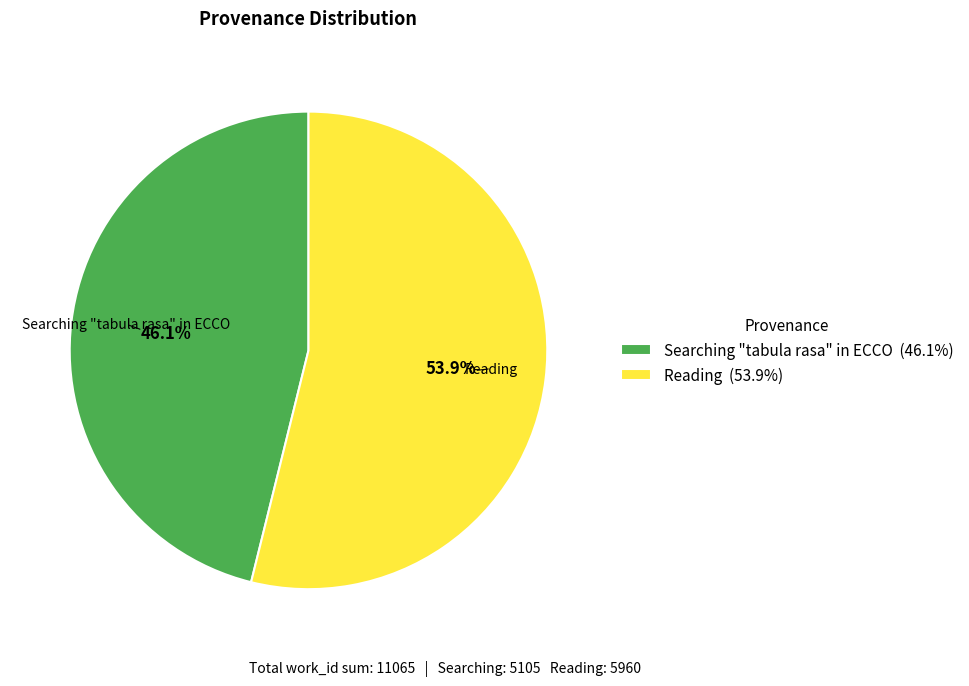

The Reading slice represents 54% of the pie. True or false?

True